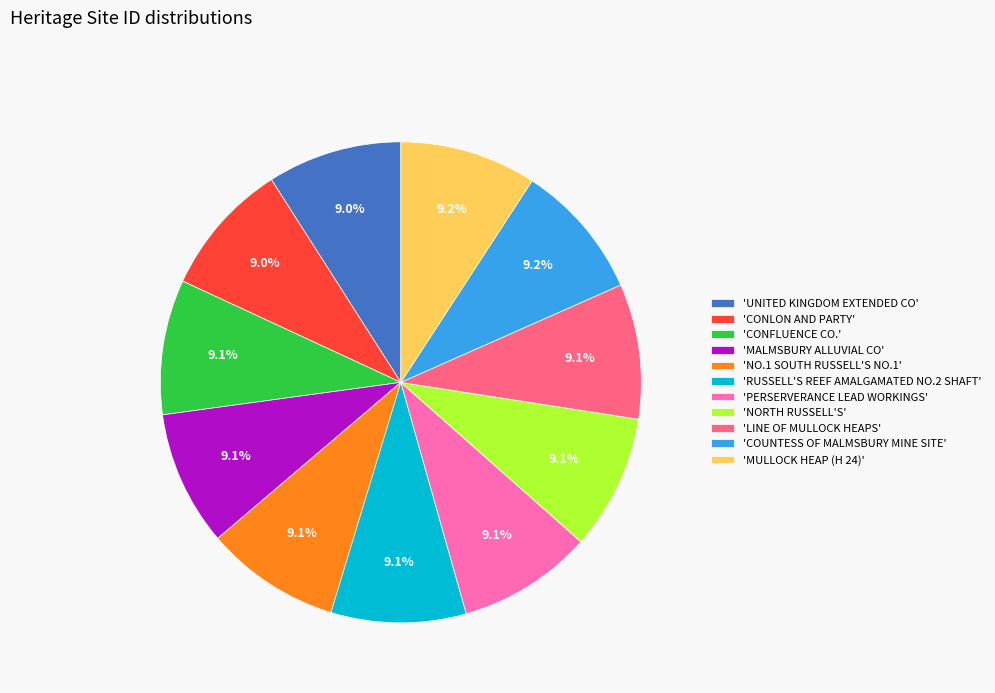

What is the ratio of the value at 'LINE OF MULLOCK HEAPS' to the value at 'MULLOCK HEAP (H 24)'?

1.0